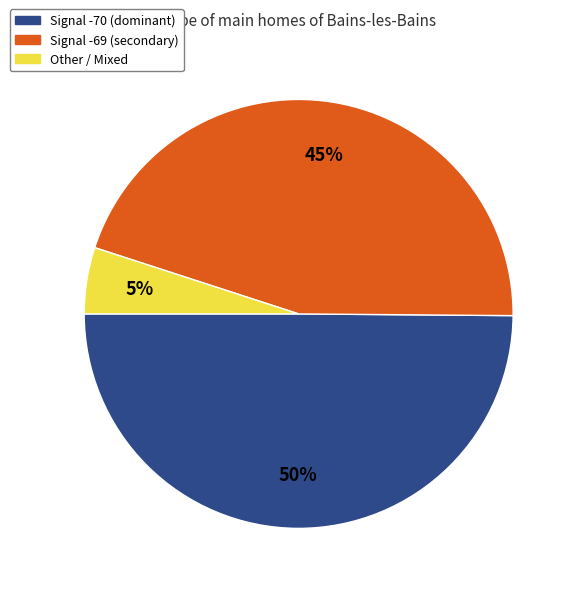

How many segments does this pie chart have?

3